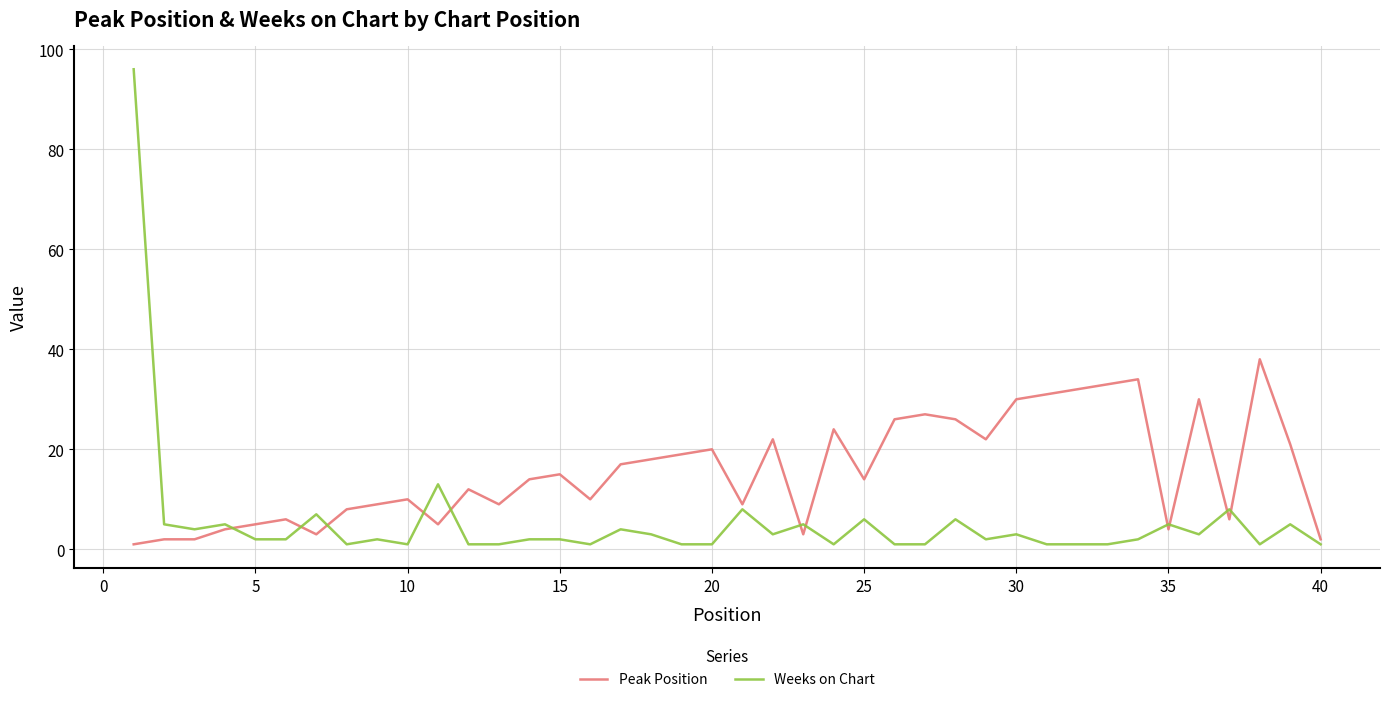

Which series has the largest range (max minus min)?

Weeks on Chart